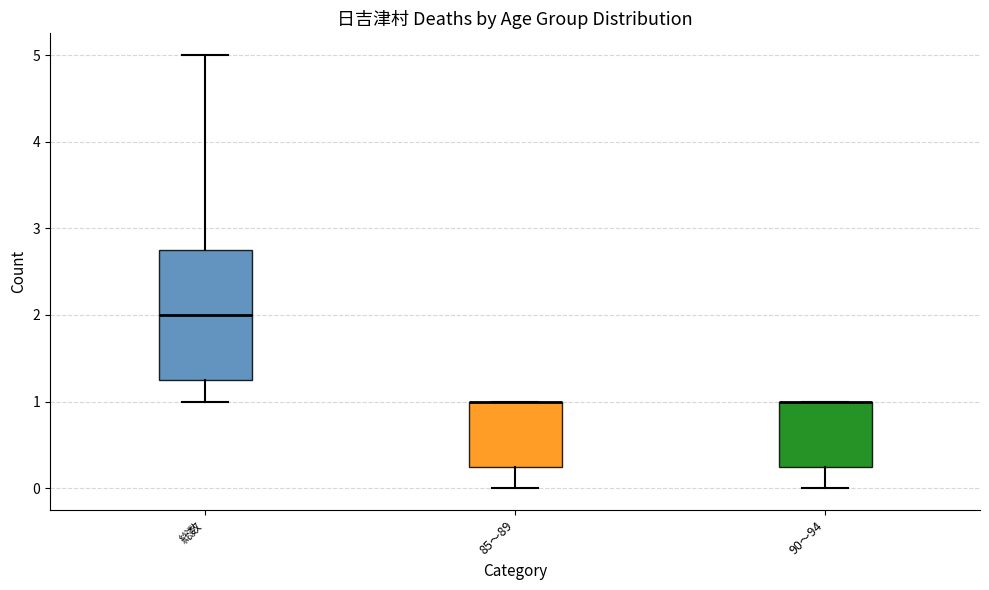

Where does the lower whisker of the box for 90～94 end on the y-axis? The values are not printed on the chart, so give them approximately, as read against the axis.

0.0